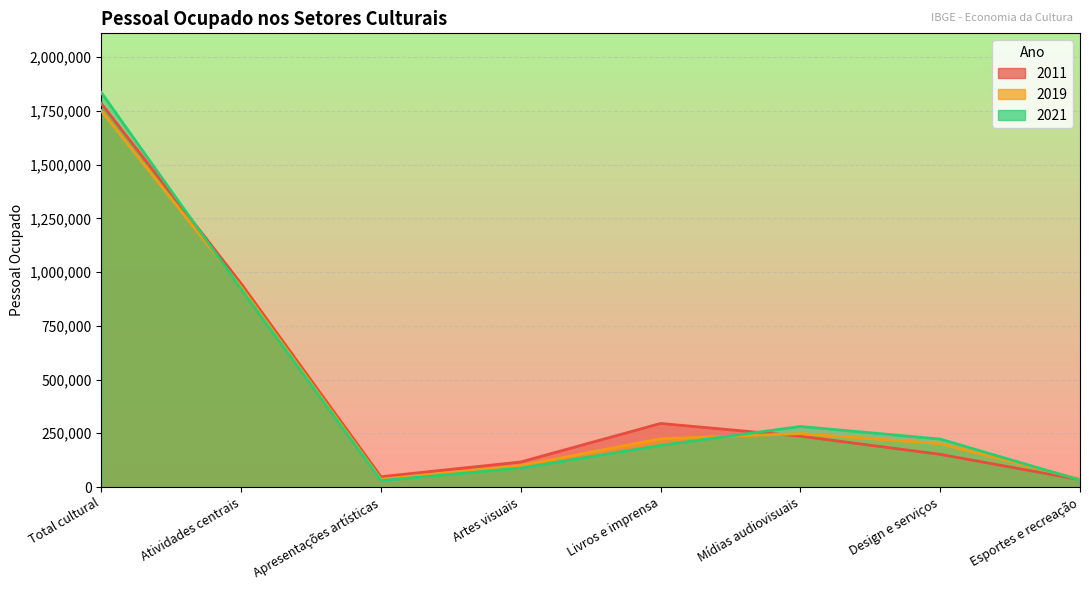

Where is 2021 nearest to the value 932627?

Atividades centrais